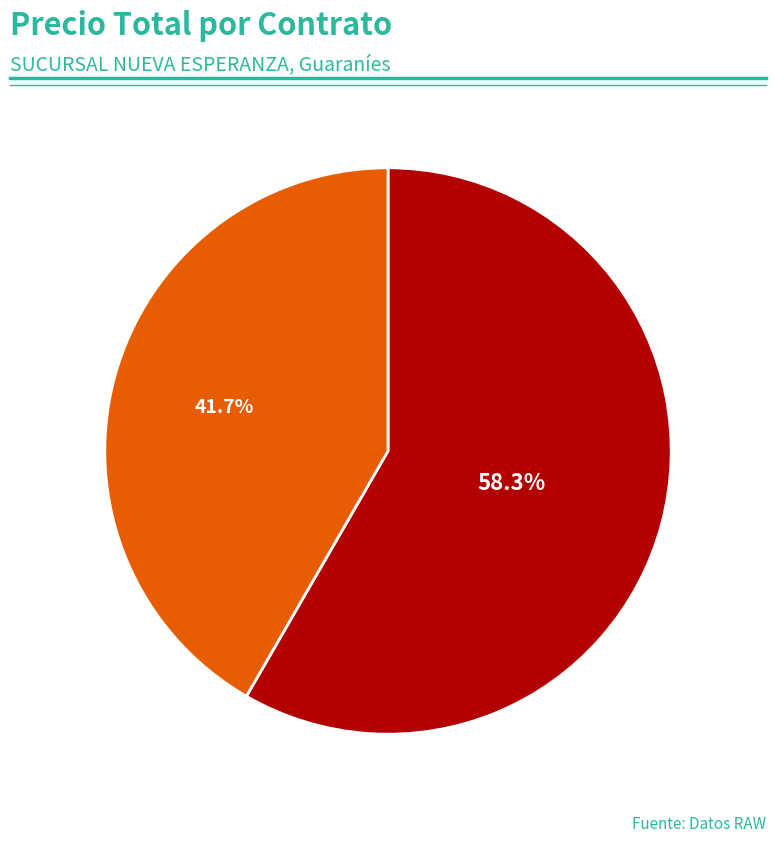

Count the number of slices in the pie.

2